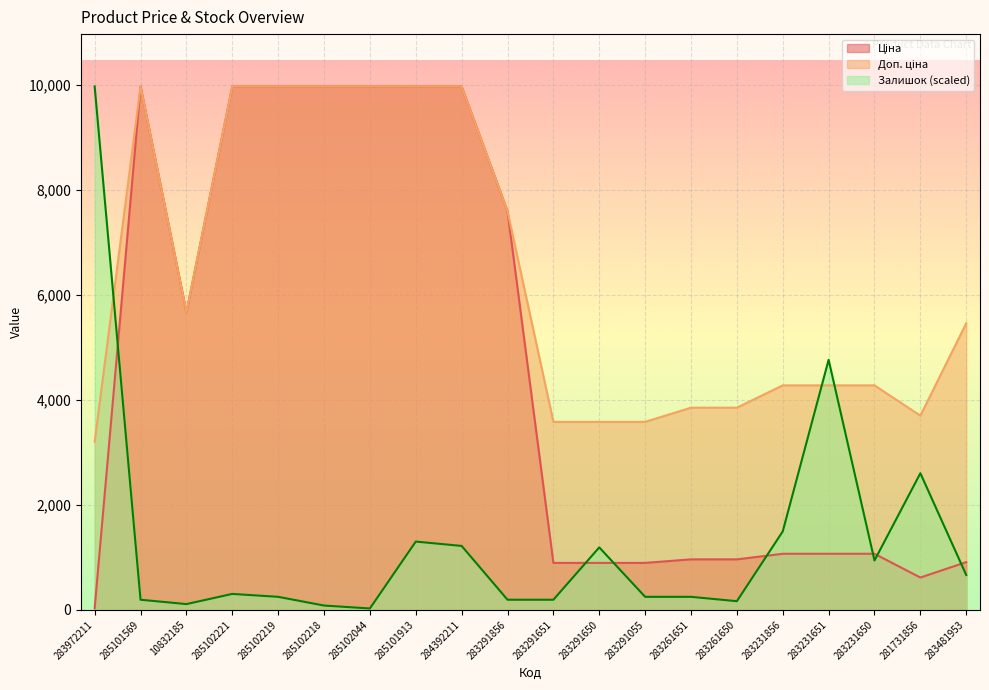

Reading left to right, extract all data points from this chart.

Ціна: 283972211=32.0	285101569=9975.0	10832185=5673.8	285102221=9975.0	285102219=9975.0	285102218=9975.0	285102044=9975.0	285101913=9975.0	284392211=9975.0	283291856=7596.5	283291651=895.9	283291650=895.9	283291055=895.9	283261651=963.5	283261650=963.5	283231856=1069.8	283231651=1069.8	283231650=1069.8	281731856=617.0	283481953=910.4
Доп. ціна: 283972211=3205.0	285101569=9975.0	10832185=5673.8	285102221=9975.0	285102219=9975.0	285102218=9975.0	285102044=9975.0	285101913=9975.0	284392211=9975.0	283291856=7596.5	283291651=3583.6	283291650=3583.6	283291055=3583.6	283261651=3854.0	283261650=3854.0	283231856=4279.1	283231651=4279.1	283231650=4279.1	281731856=3701.9	283481953=5462.3
Залишок: 283972211=9975.0	285101569=194.0	10832185=110.8	285102221=304.8	285102219=249.4	285102218=83.1	285102044=27.7	285101913=1302.3	284392211=1219.2	283291856=194.0	283291651=194.0	283291650=1191.5	283291055=249.4	283261651=249.4	283261650=166.2	283231856=1496.2	283231651=4765.8	283231650=942.1	281731856=2604.6	283481953=665.0